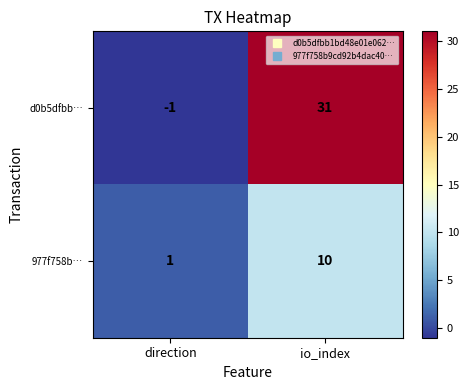

True or false: d0b5dfbb… has a value of 31 at io_index.

True